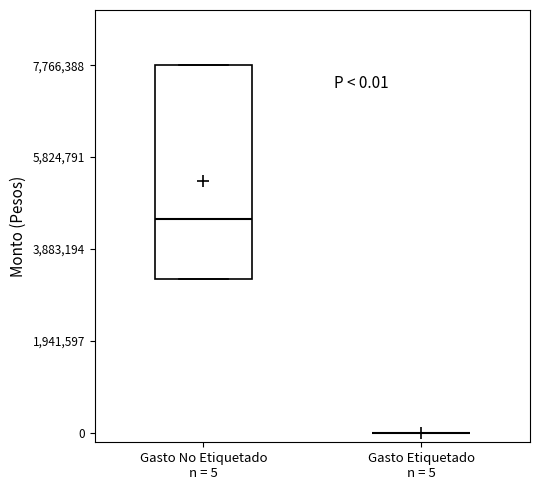

Which box is the tallest, from its lower edge to its upper edge?

Gasto No Etiquetado n = 5